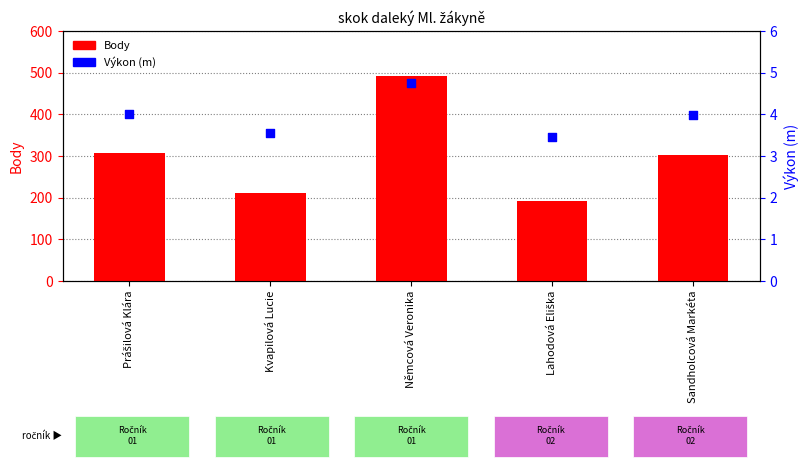

Is the value of Výkon at Lahodová Eliška greater than the value of Body at Sandholcová Markéta?

No